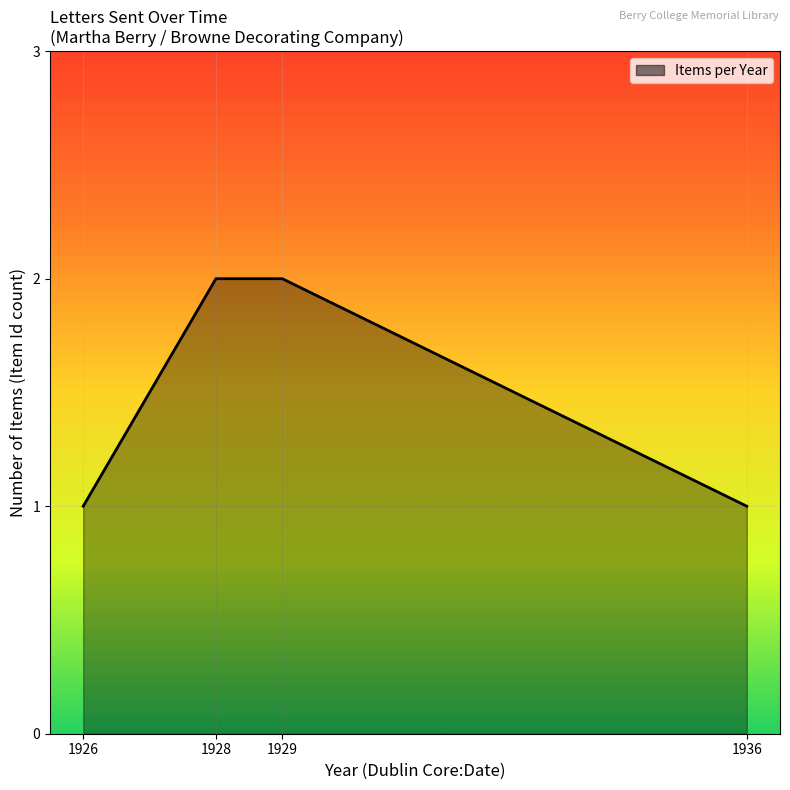

What is the difference between the maximum and second lowest values?

1